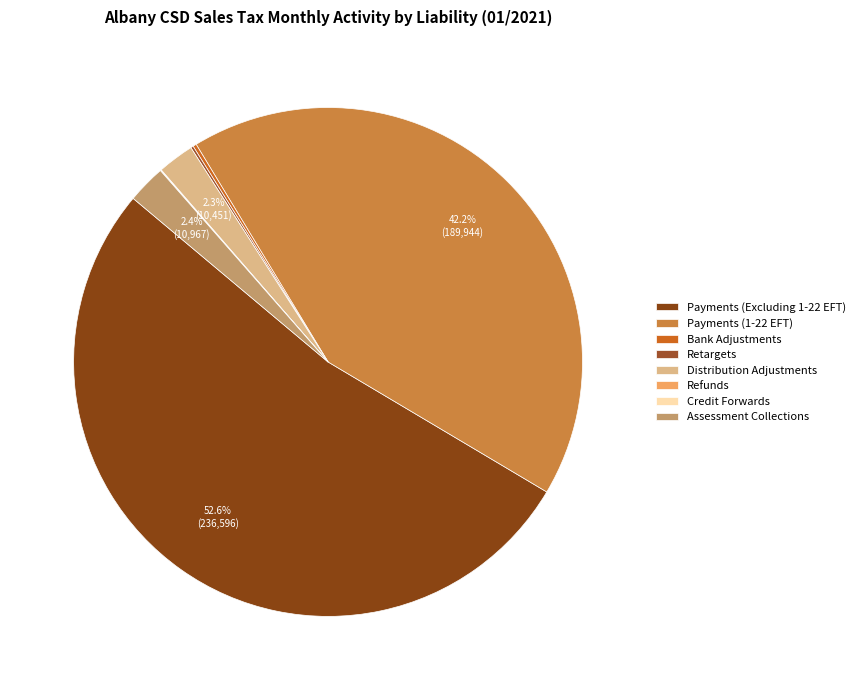

Combined, do Payments (1-22 EFT) and Refunds account for over 50%?

No